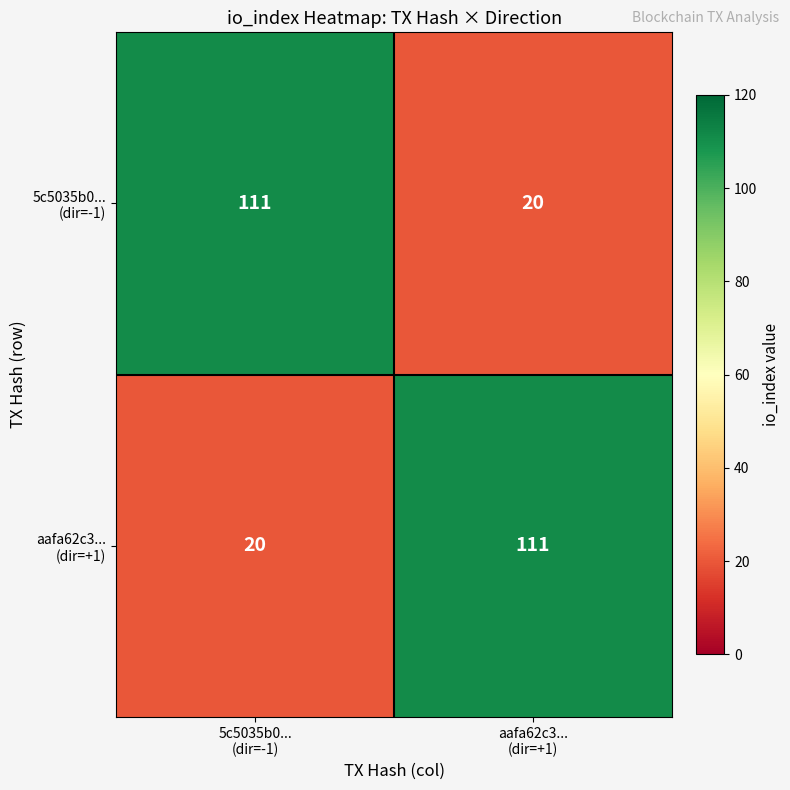

What is the minimum value shown in the chart?

20